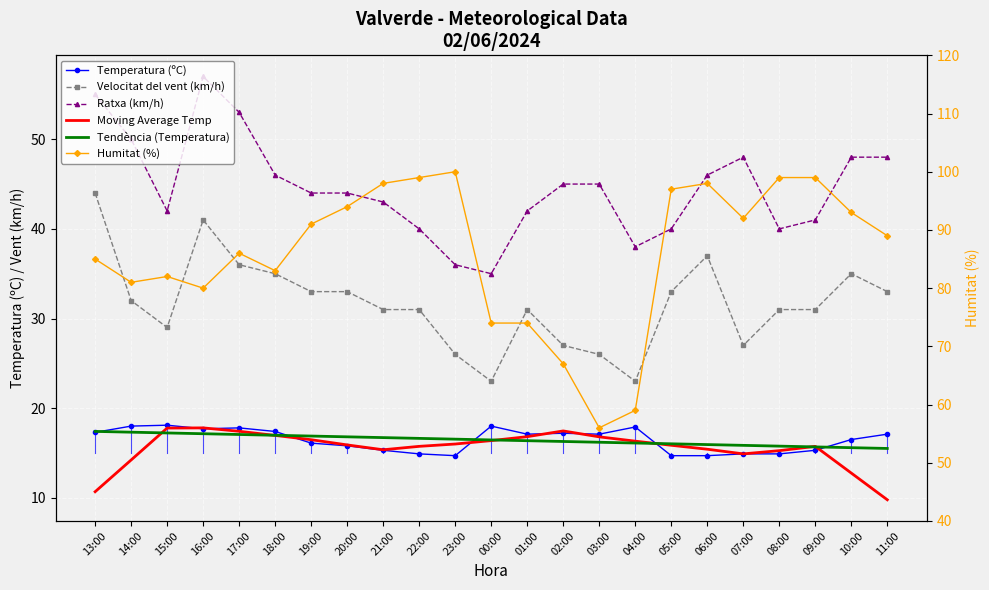

What is the minimum value shown in the chart?

9.8